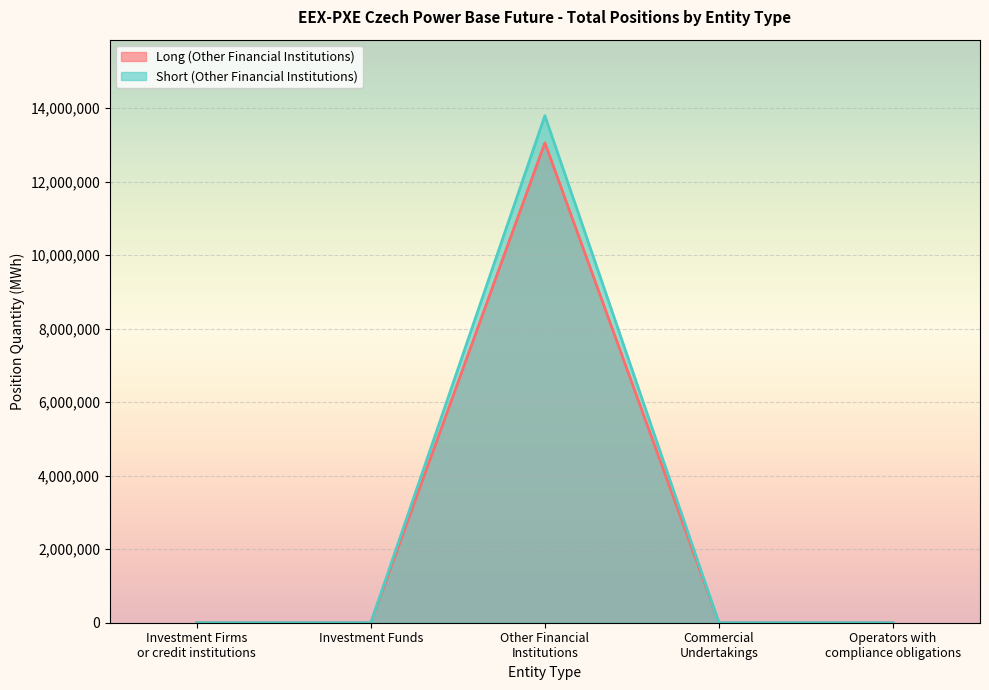

Is it true that Short (Other Financial Institutions) equals -7721716 at Investment Funds?

False